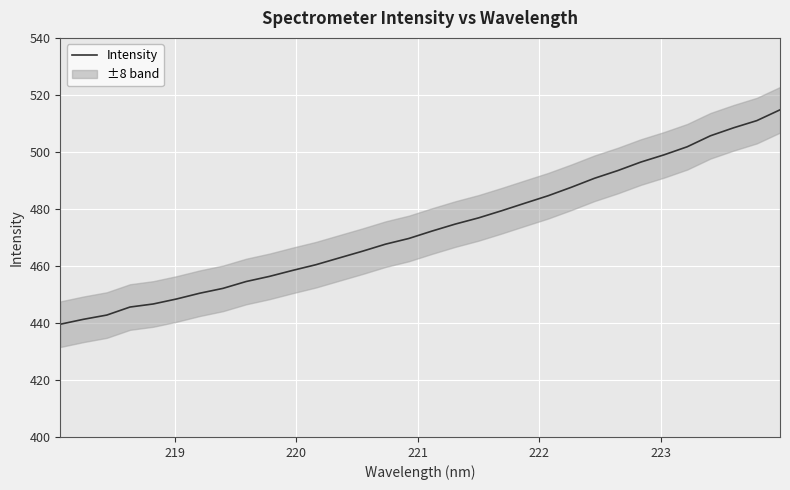

What is the greatest value displayed?

514.8